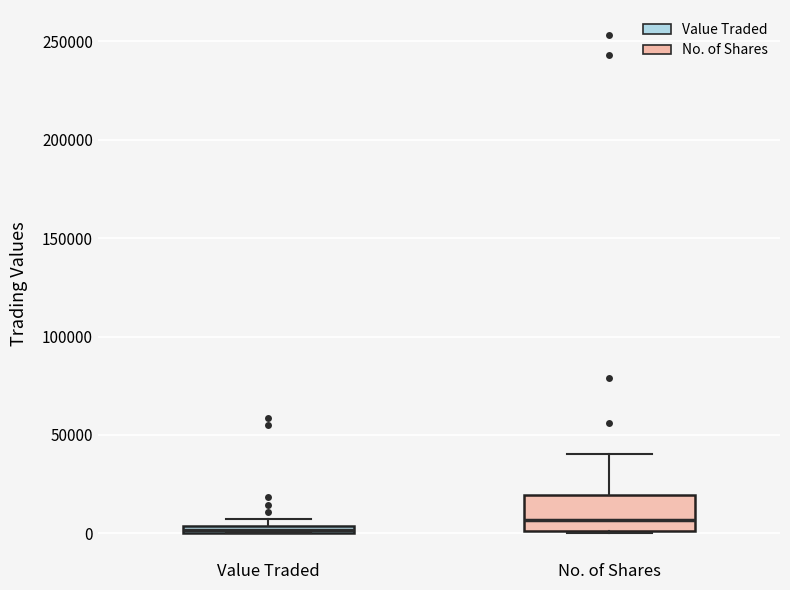

Which box is the tallest, from its lower edge to its upper edge?

No. of Shares